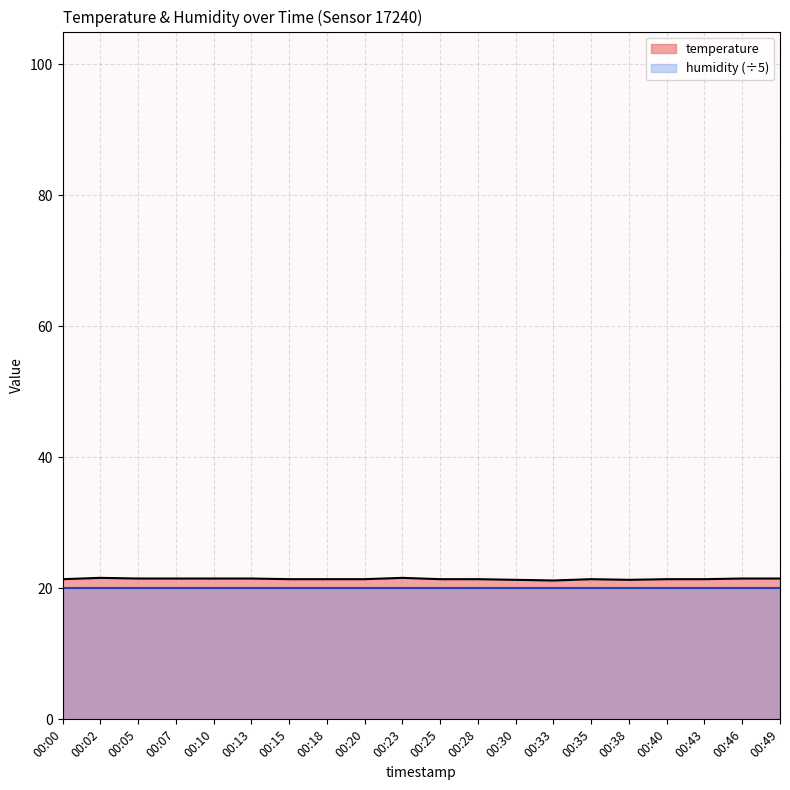

Count the number of categories in the chart.

20